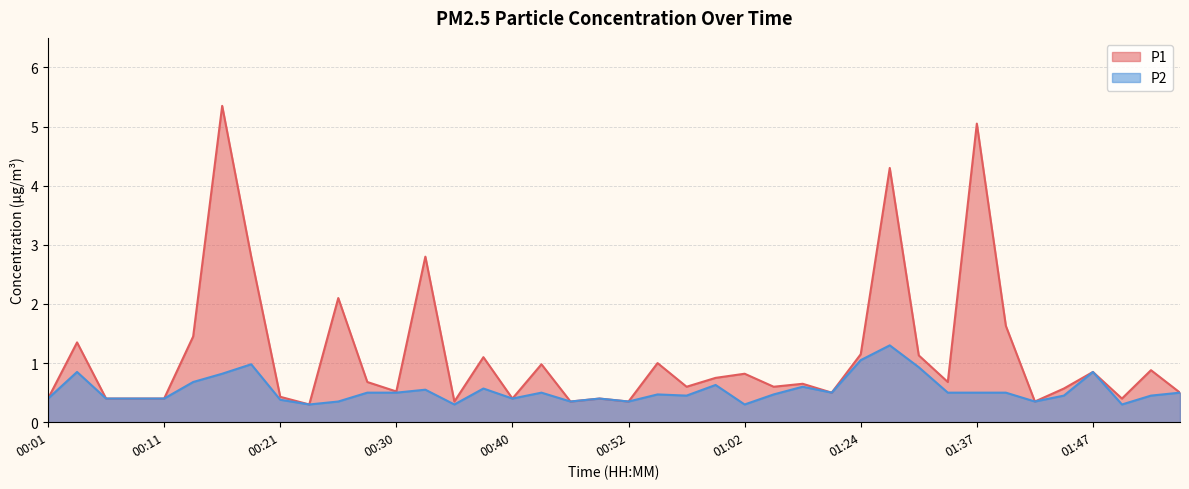

How many interior local peaks does the P1 series have?

14